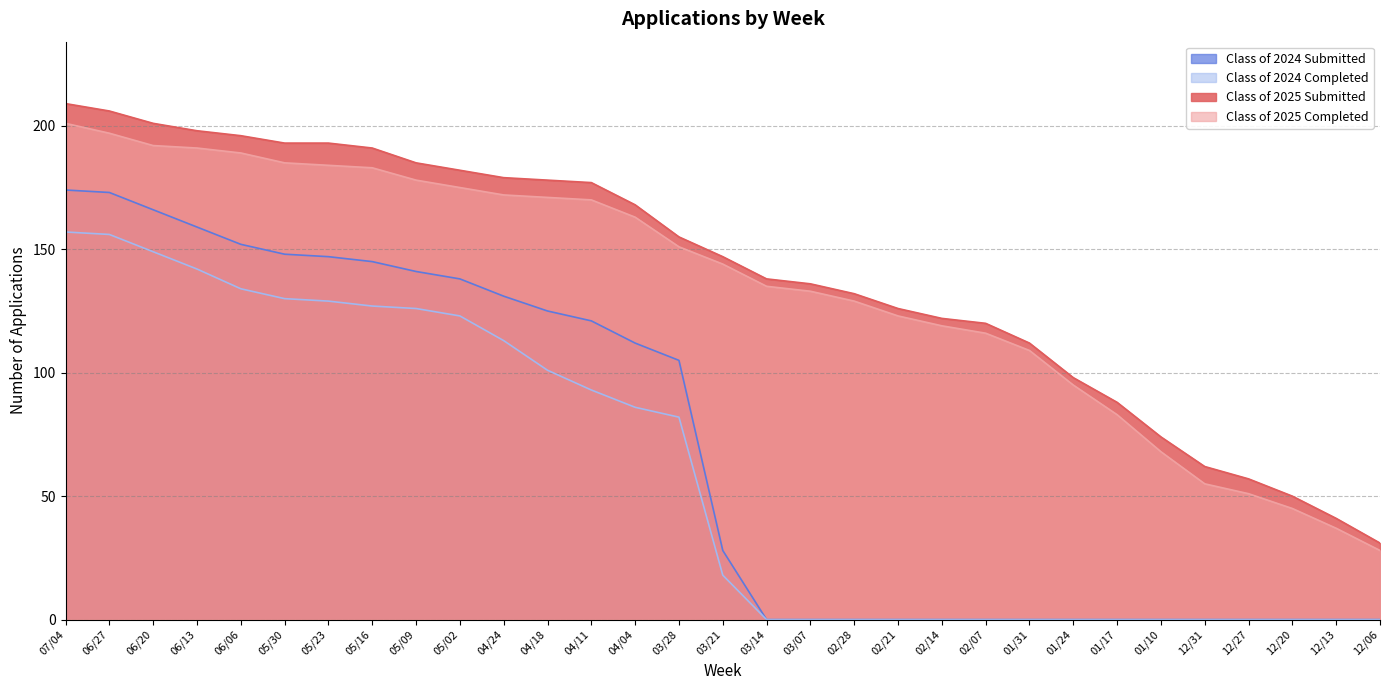

True or false: Class of 2024 Completed and Class of 2025 Submitted cross at least once.

False